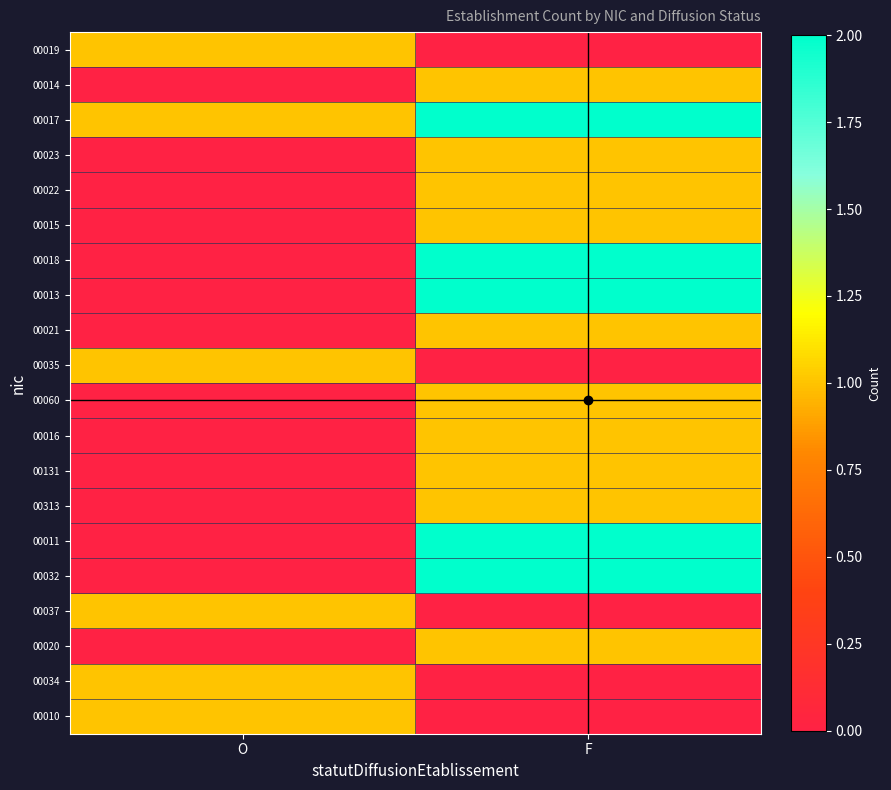

Reading left to right, what are all the values shown in this chart?

00019: O=1	F=0
00014: O=0	F=1
00017: O=1	F=2
00023: O=0	F=1
00022: O=0	F=1
00015: O=0	F=1
00018: O=0	F=2
00013: O=0	F=2
00021: O=0	F=1
00035: O=1	F=0
00060: O=0	F=1
00016: O=0	F=1
00131: O=0	F=1
00313: O=0	F=1
00011: O=0	F=2
00032: O=0	F=2
00037: O=1	F=0
00020: O=0	F=1
00034: O=1	F=0
00010: O=1	F=0